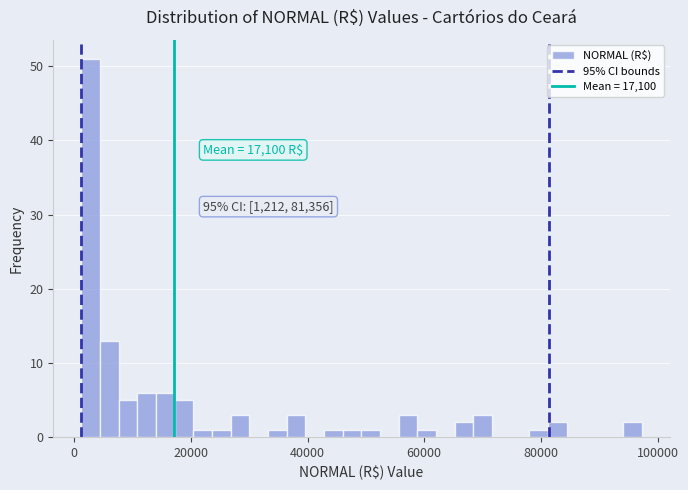

Around what value on the x-axis is the tallest bar? Give the approximate position of its centre, as read against the axis.

2000